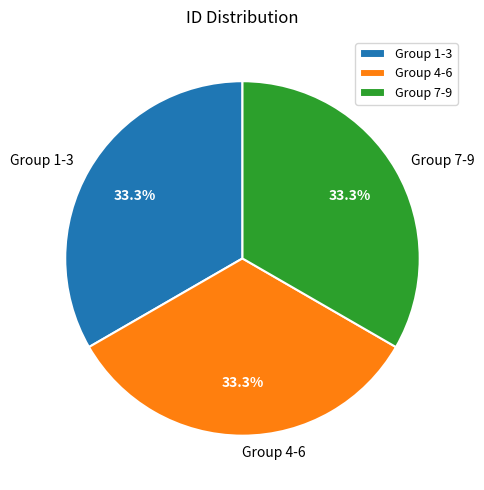

Does Group 1-3 represent more than half of the total?

No